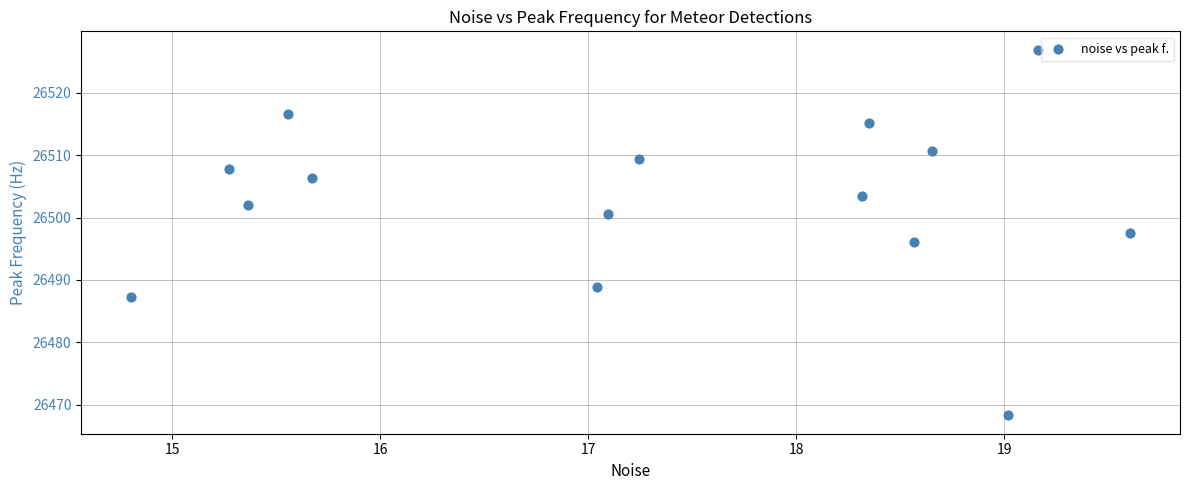

What is the range of Y values (max minus min)?

58.6